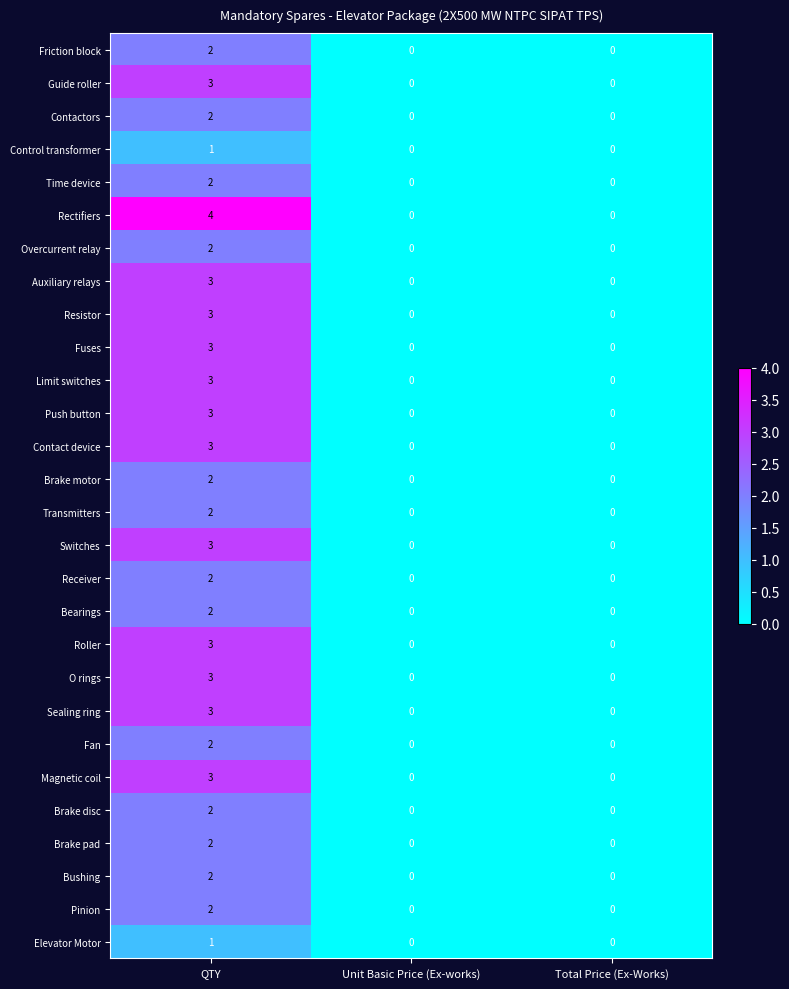

What is the total value across all series at QTY?

68